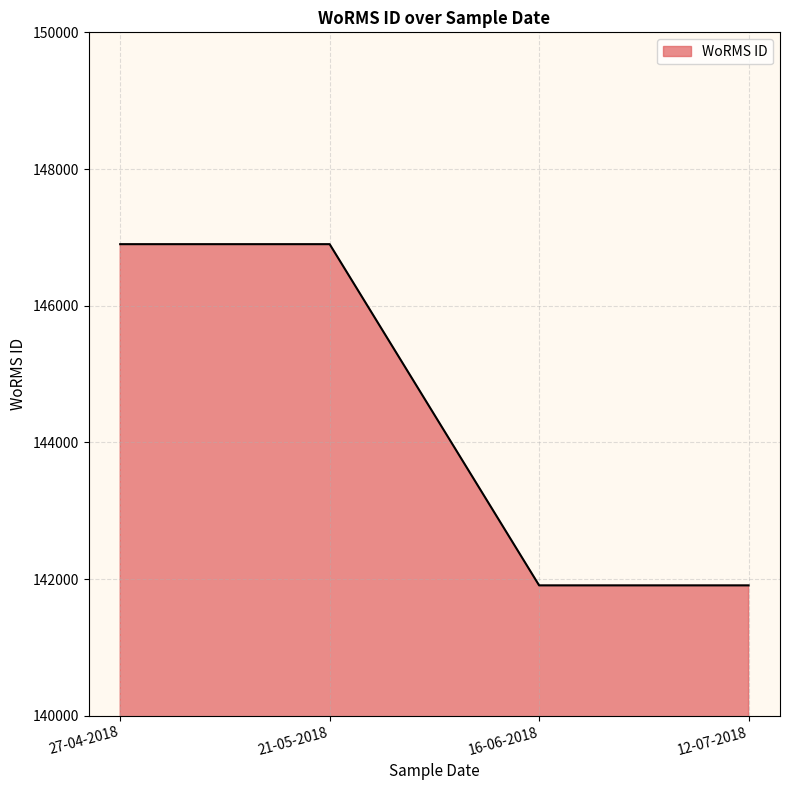

True or false: the data shows 49970 at 21-05-2018.

False